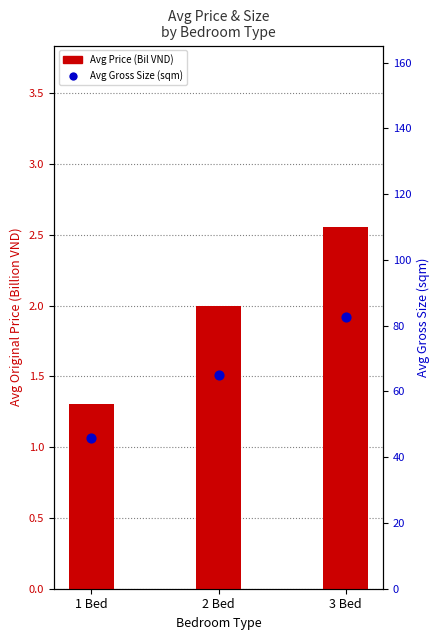

What is the total value across all series at 3 Bed?

85.2